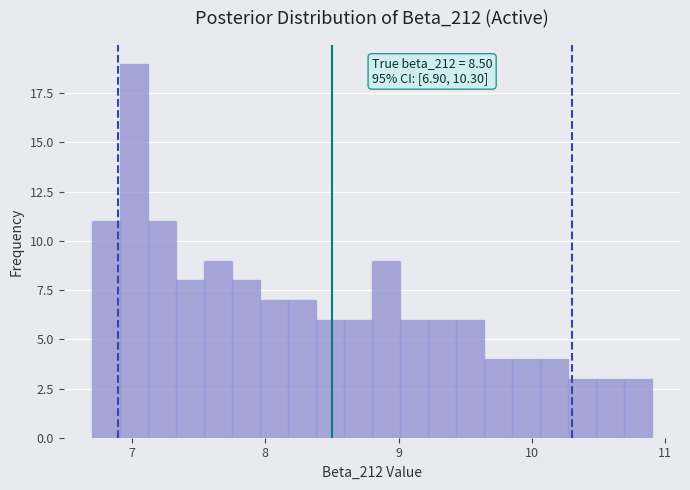

Read against the x-axis, roughly where is the centre of the tallest bar?

7.0